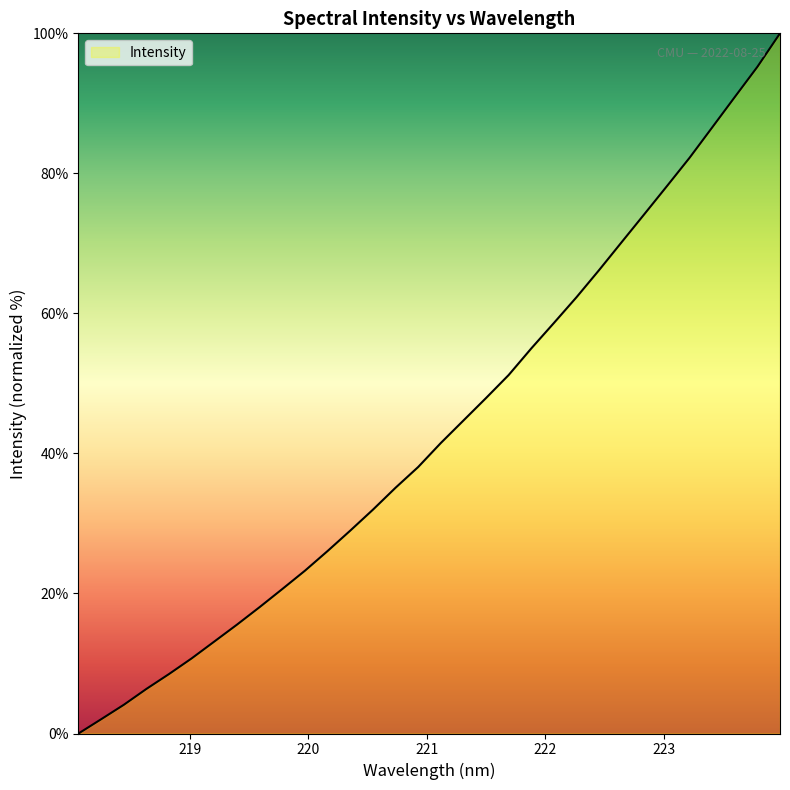

What is the maximum value shown in the chart?

100.0